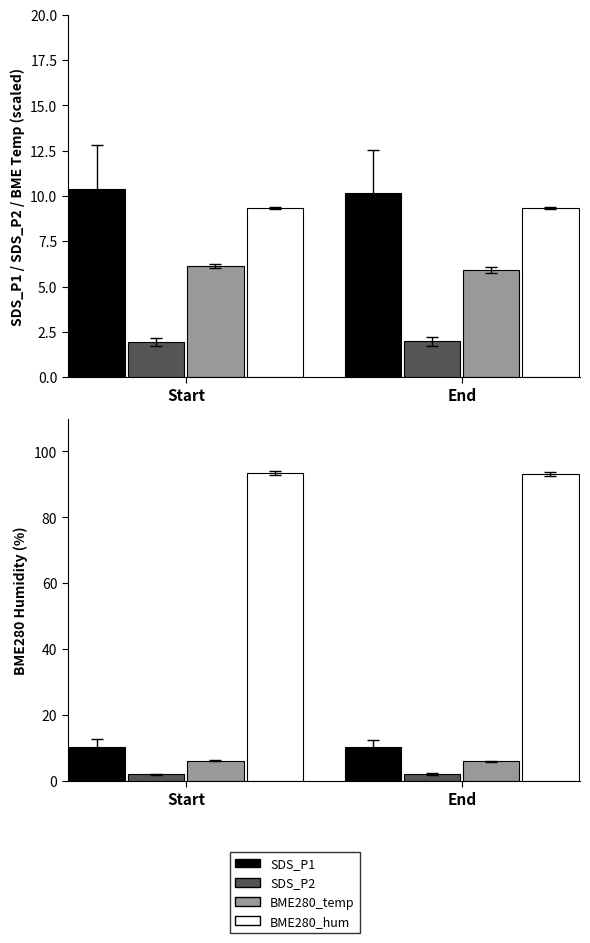

Between End and Start, which is larger?

Start